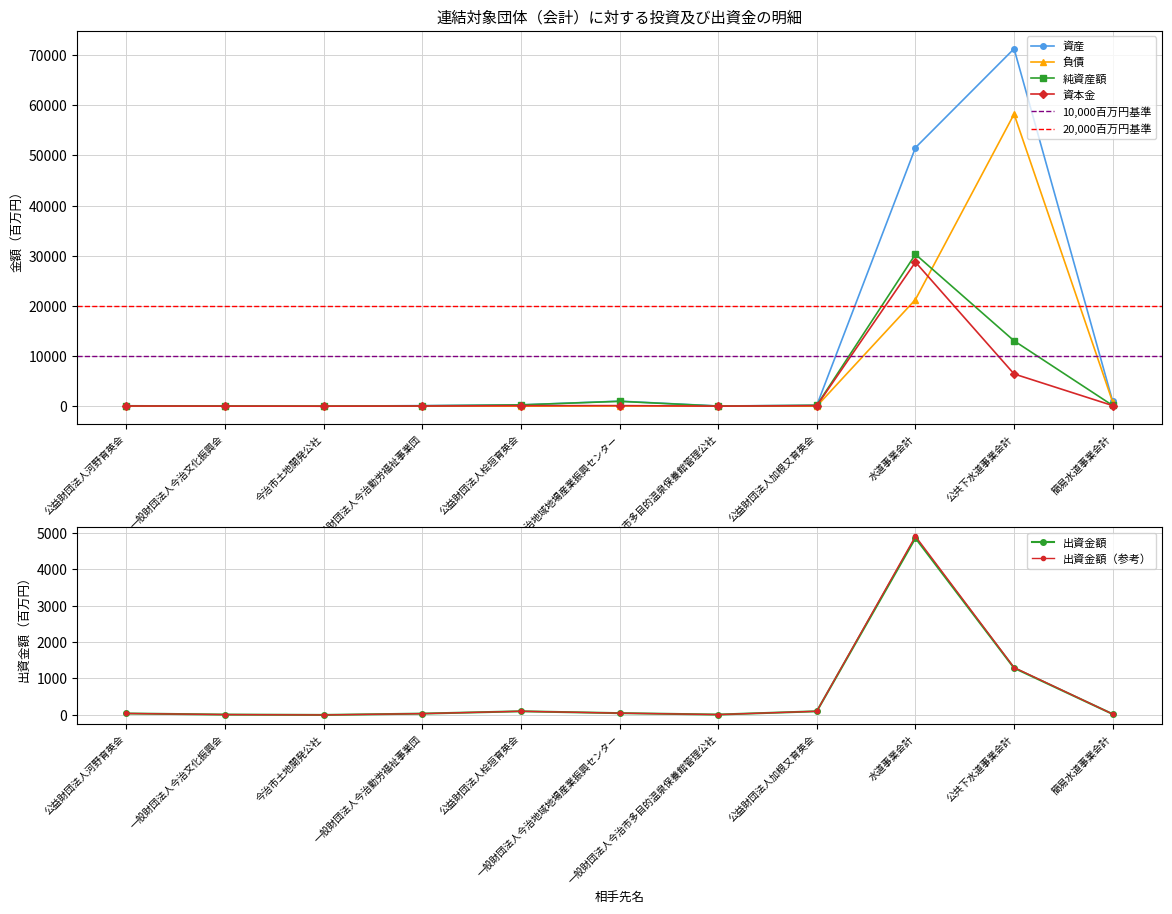

Is it true that 資産 equals 71267 at 公共下水道事業会計?

True